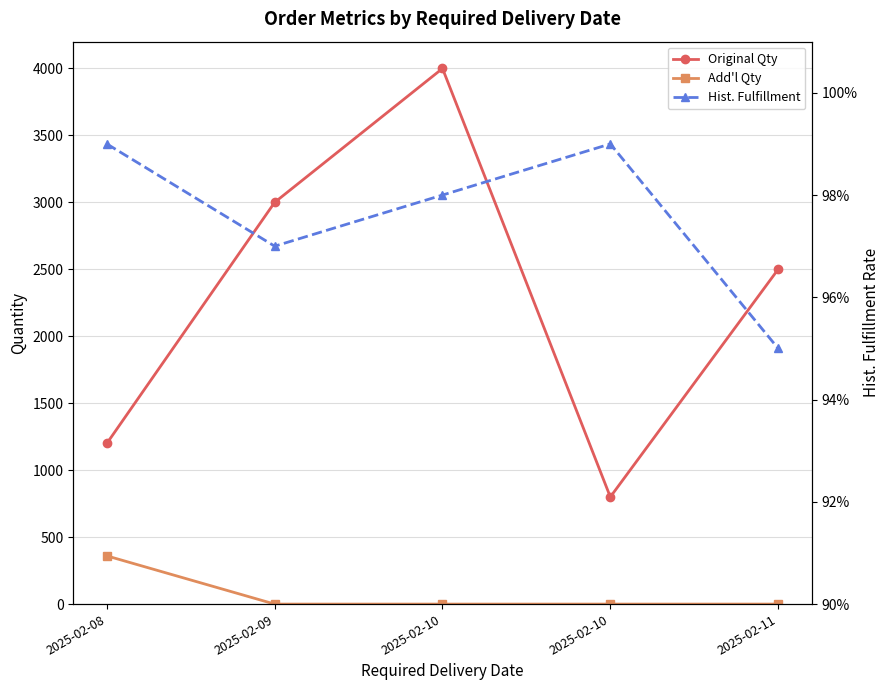

What is the average value of the Hist. Fulfillment series?

1.0